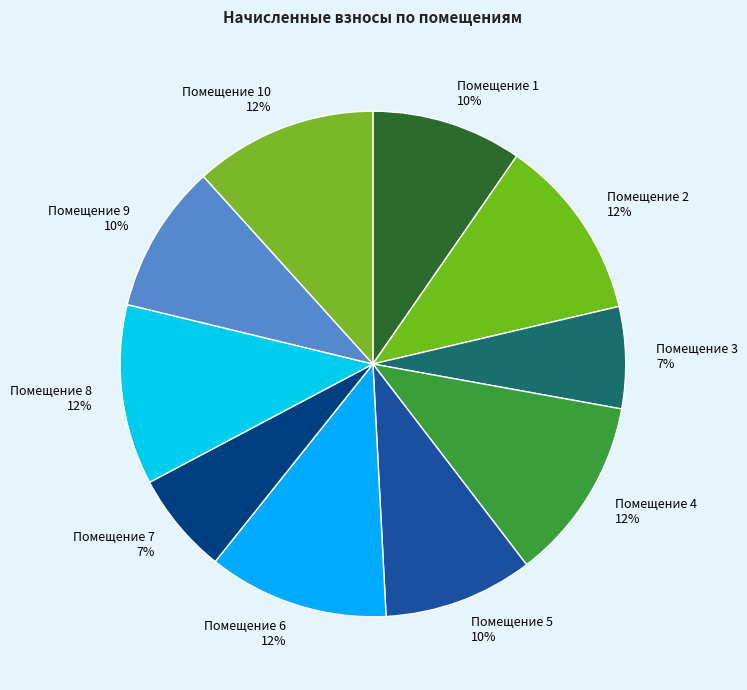

Approximately how many times larger is the value at Помещение 1 compared to Помещение 4?

0.8